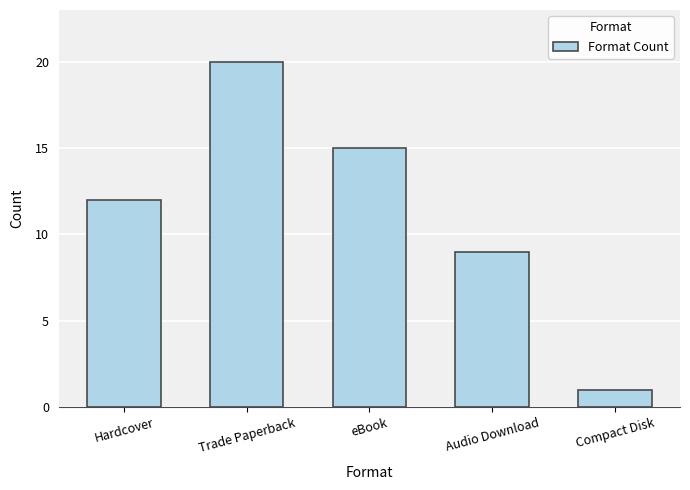

What is the difference between the values at Audio Download and eBook?

6